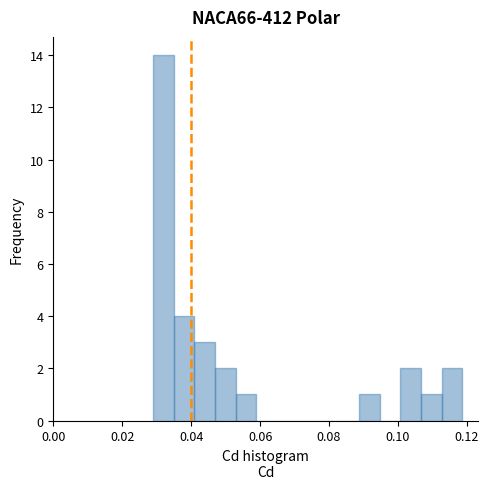

Around what value on the x-axis is the tallest bar? Give the approximate position of its centre, as read against the axis.

0.032